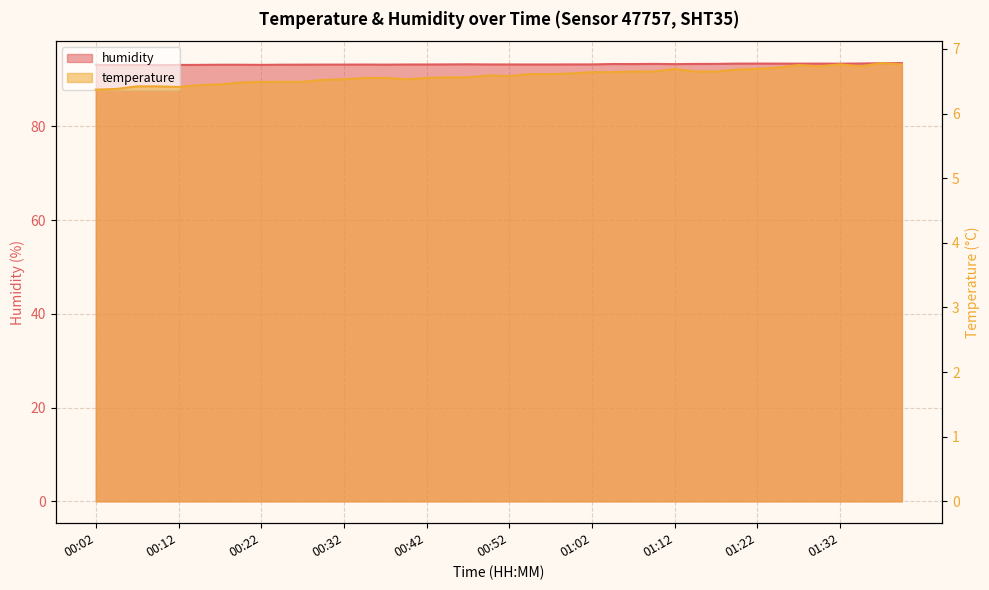

Read the humidity value at 01:02.

93.2